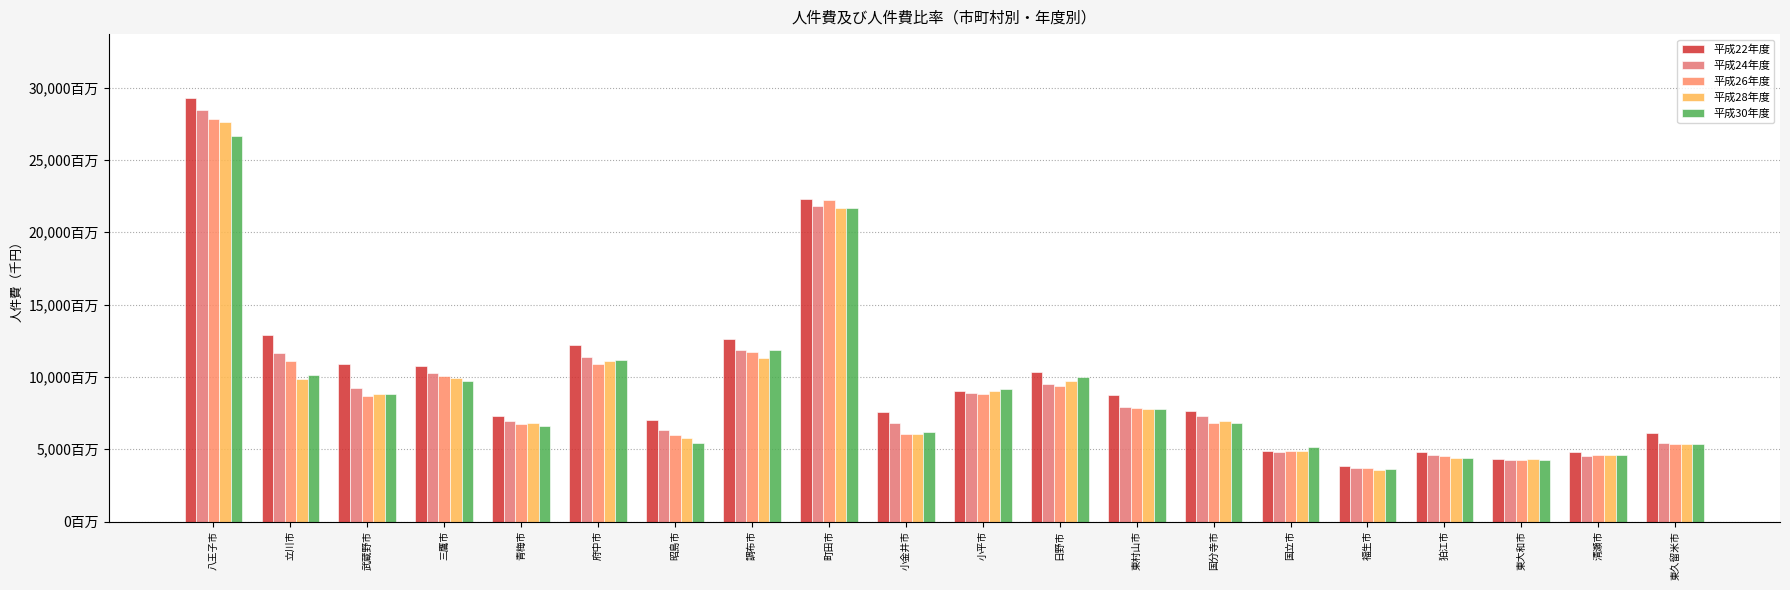

What is the smallest value displayed?

3549858